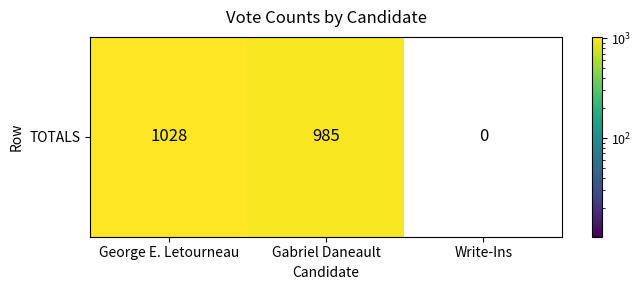

Count the number of values greater than 985.

1